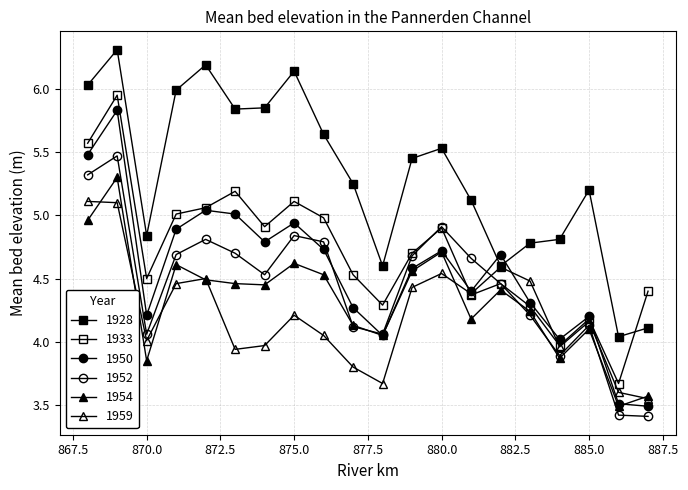

Count the number of categories in the chart.

20